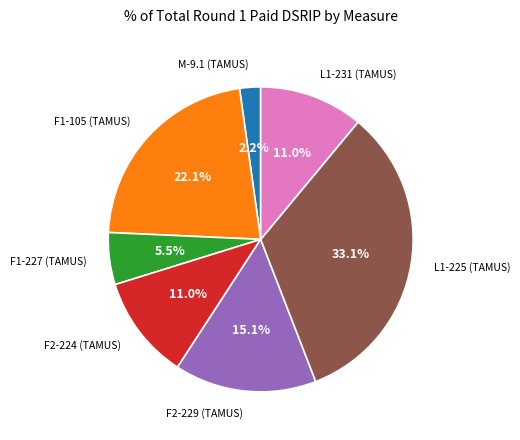

Is the sum of M-9.1 (TAMUS) and F2-229 (TAMUS) greater than half?

No